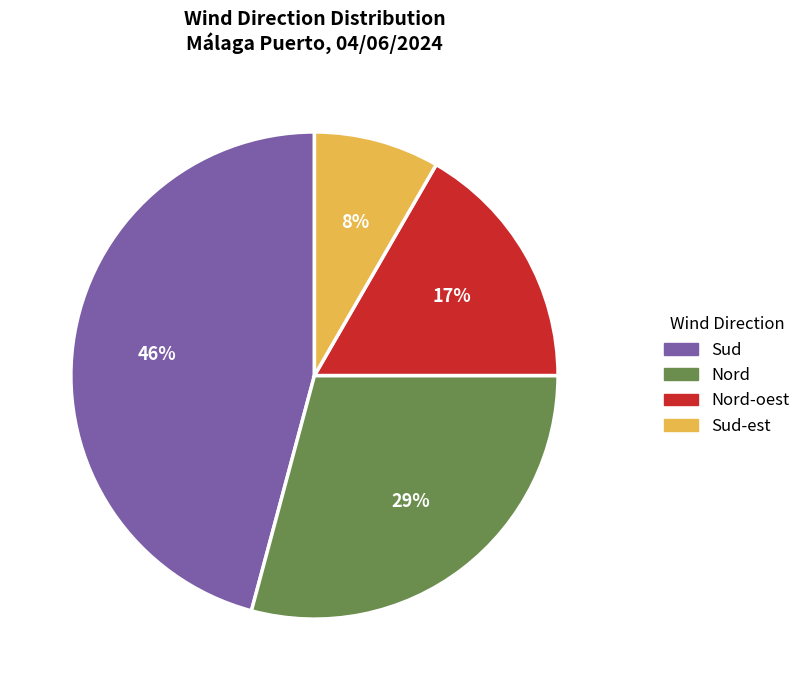

To the nearest percent, what is the average slice percentage?

25%